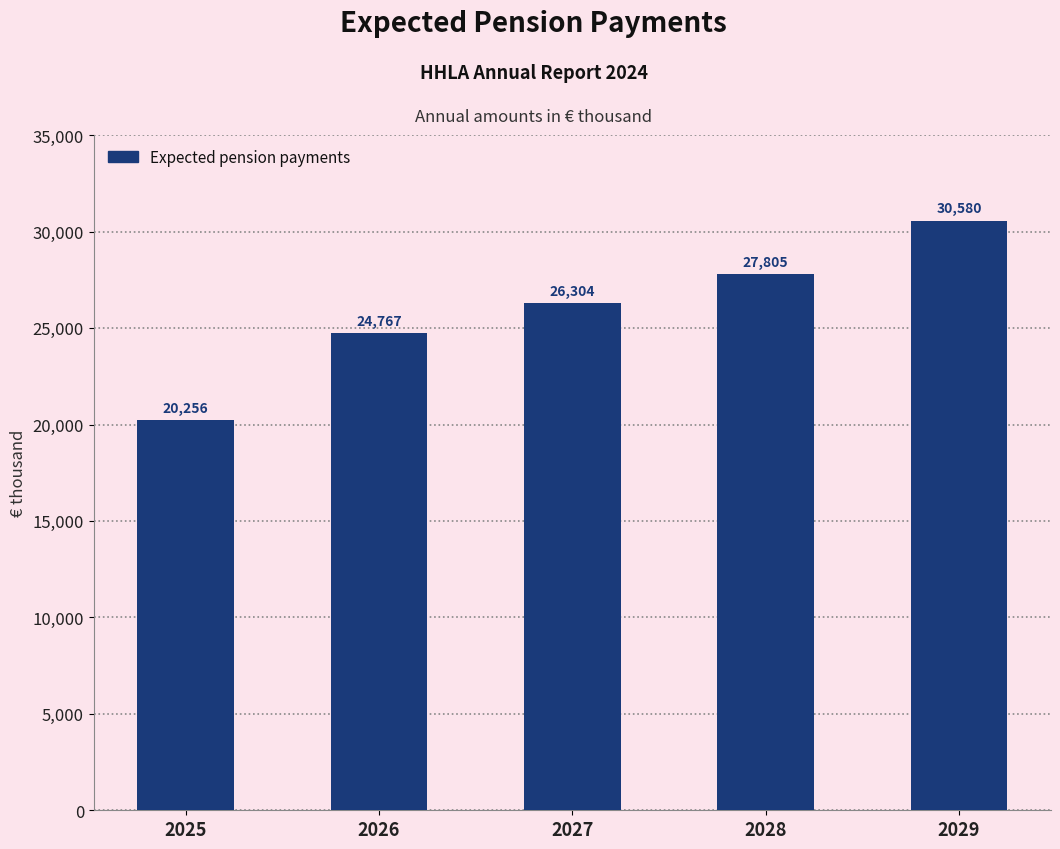

Count the number of data series in this chart.

1